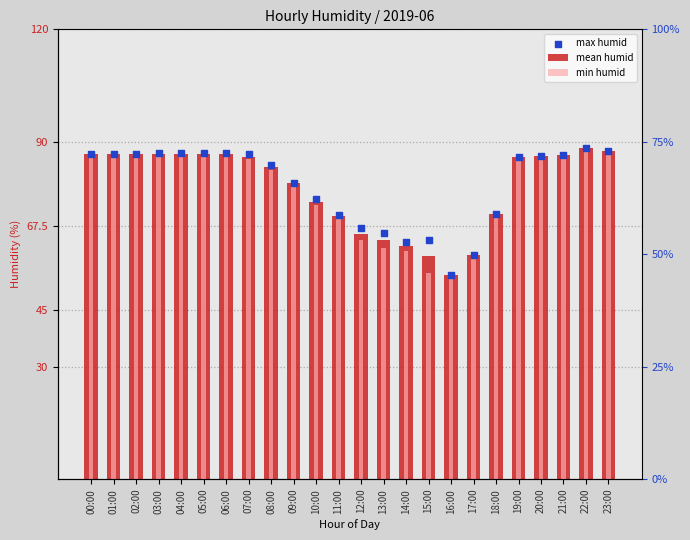

Which series has the widest spread of Y values?

mean humid